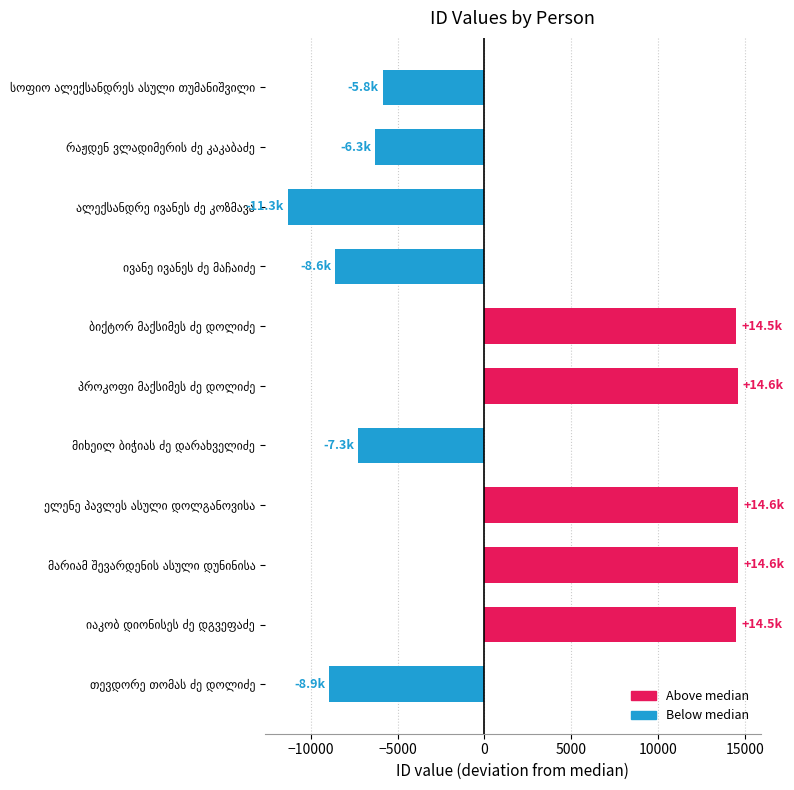

What is the difference between the maximum and minimum values?

25927